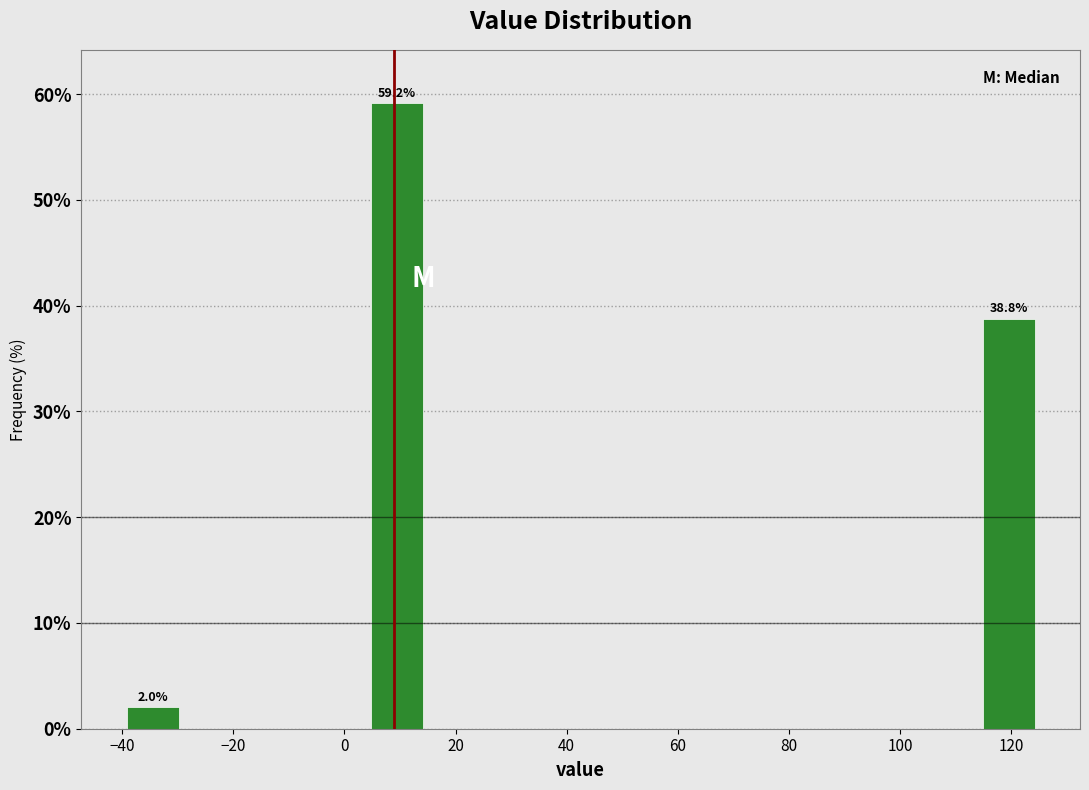

Which range on the x-axis has the tallest bar?

4 to 15